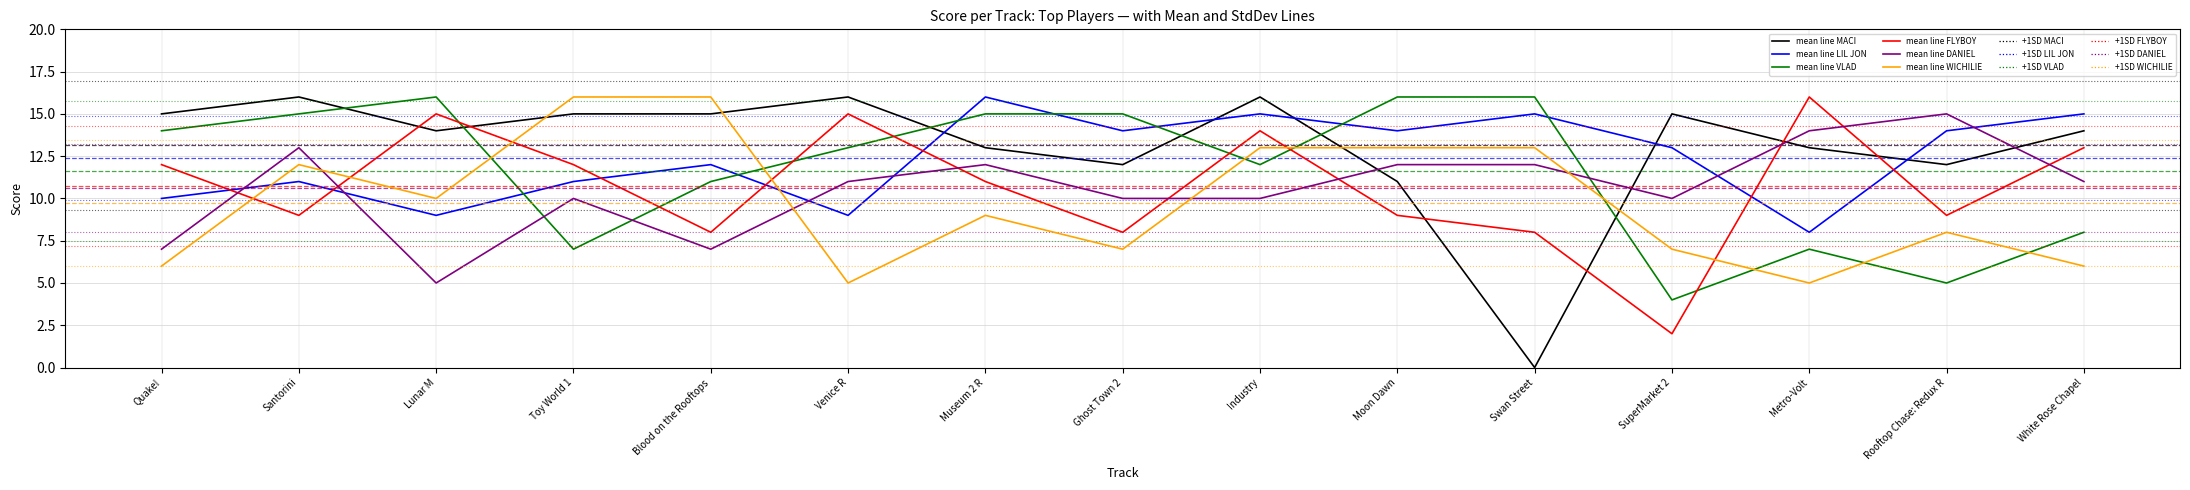

What is the spread (max minus min) of values at White Rose Chapel?

9